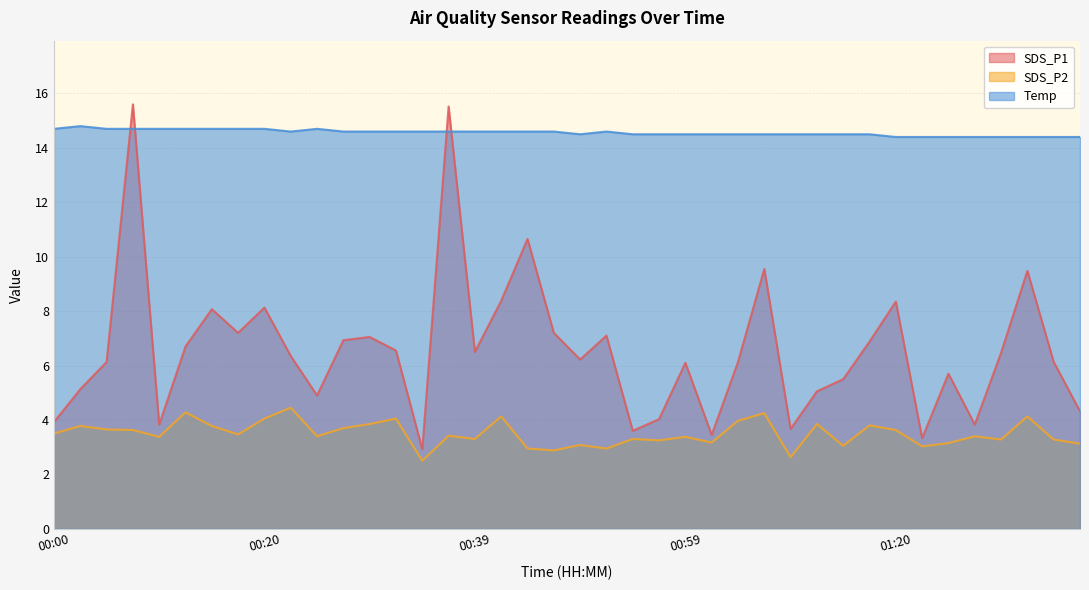

At which category is the sum across all series the highest?

00:07